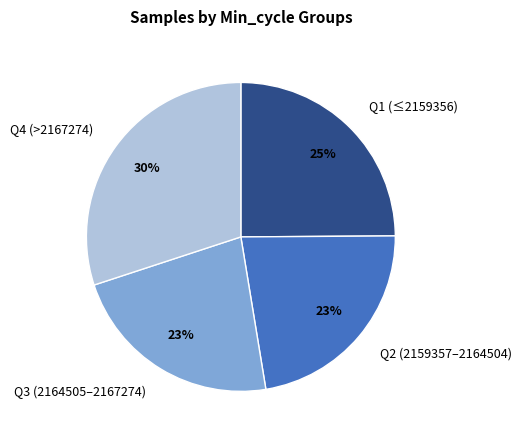

To the nearest percent, what percentage of the pie is Q2 (2159357–2164504)?

23%